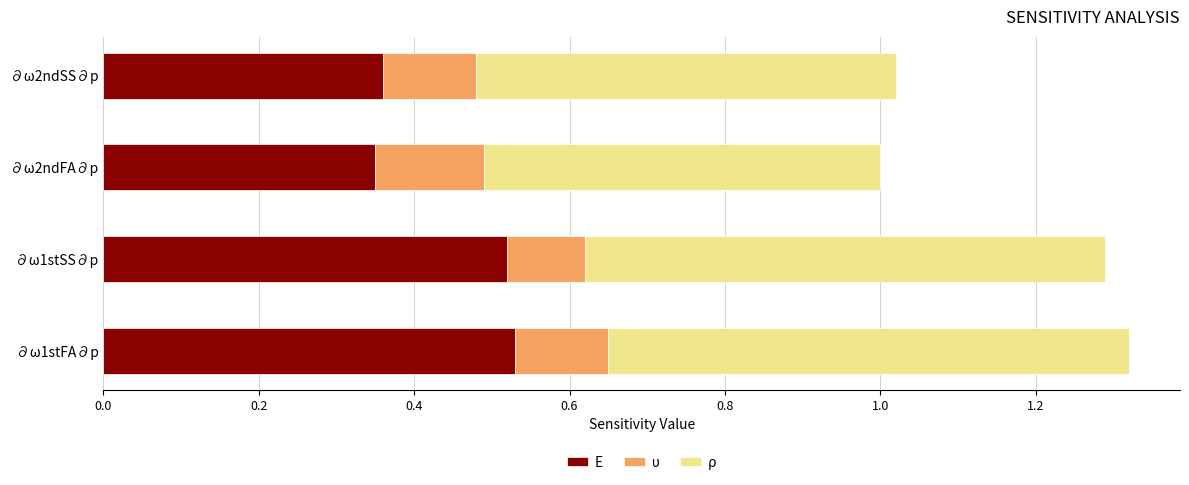

True or false: E has a value of 0.8 at ∂ω1stSS∂p.

False